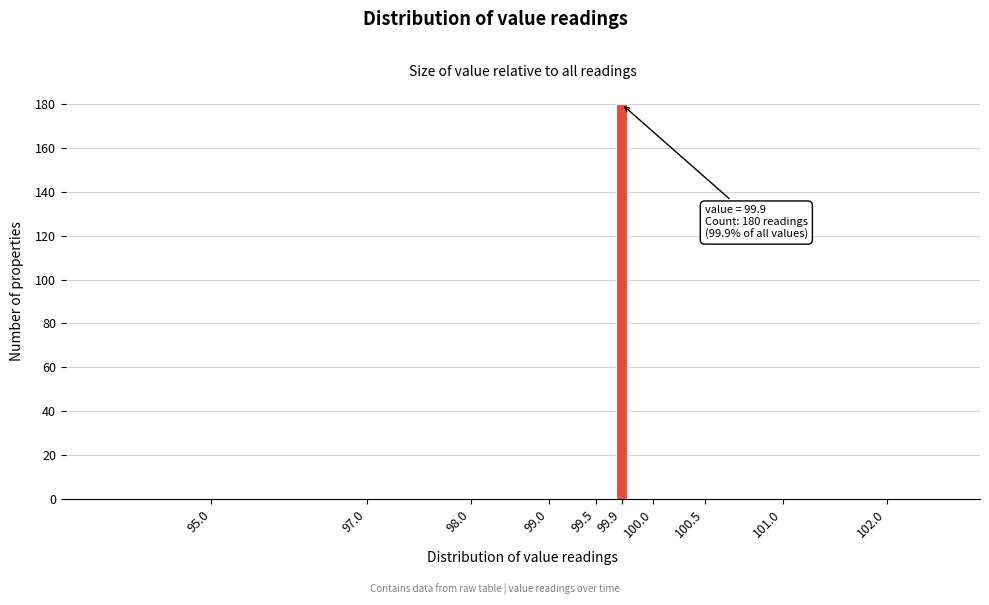

Reading left to right, list all the values displayed in this chart.

95.0=0	97.0=0	98.0=0	99.0=0	99.5=0	99.9=180	100.0=0	100.5=0	101.0=0	102.0=0